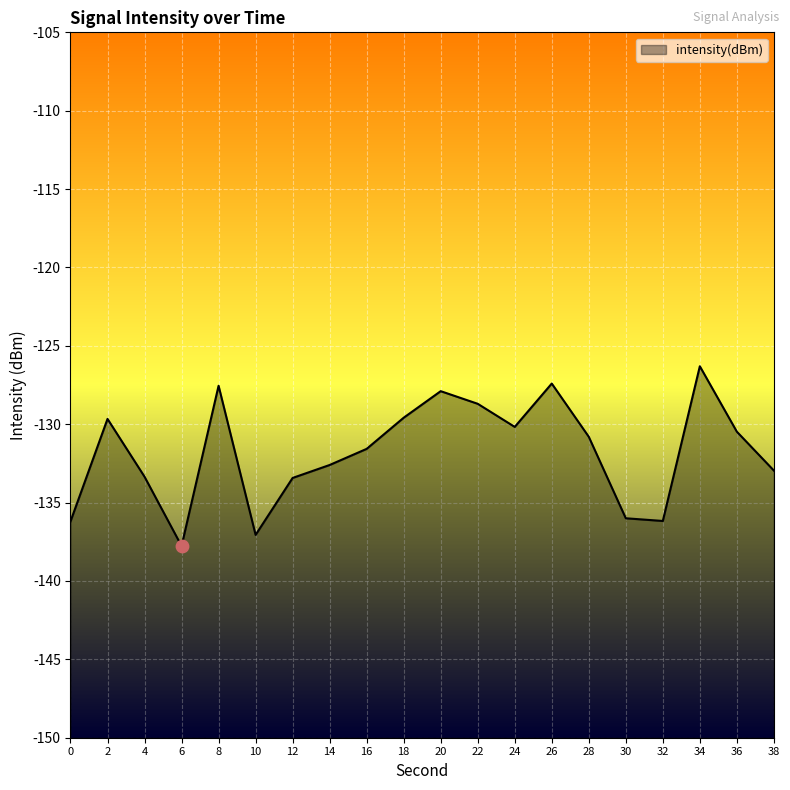

Which has a higher value, 20 or 30?

20